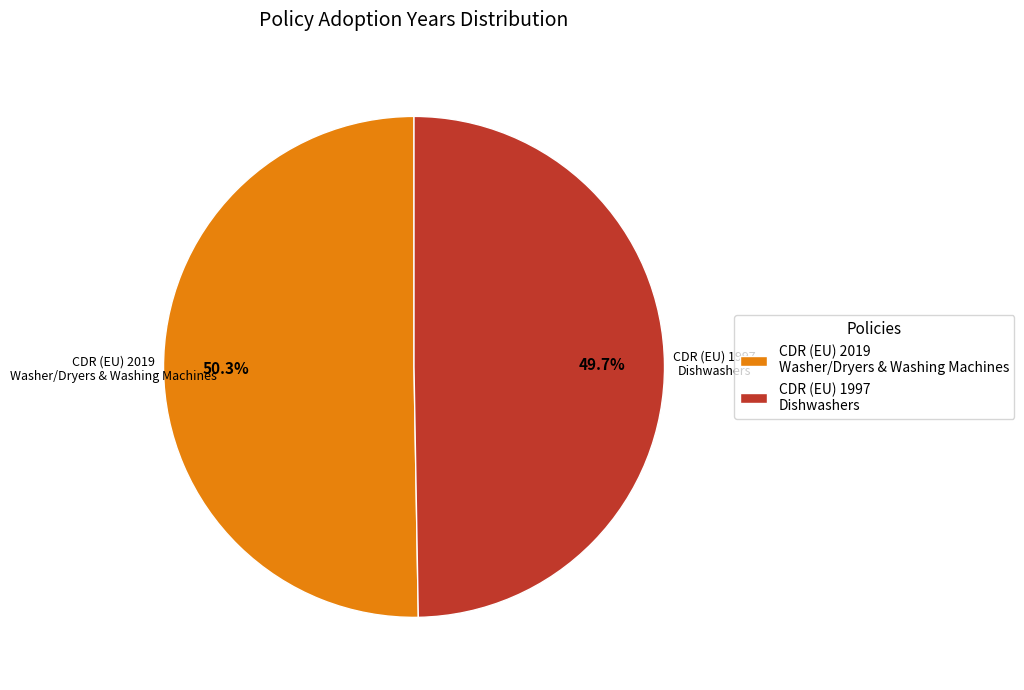

Is the sum of CDR (EU) 1997 Dishwashers and CDR (EU) 2019 Washer/Dryers & Washing Machines greater than half?

Yes